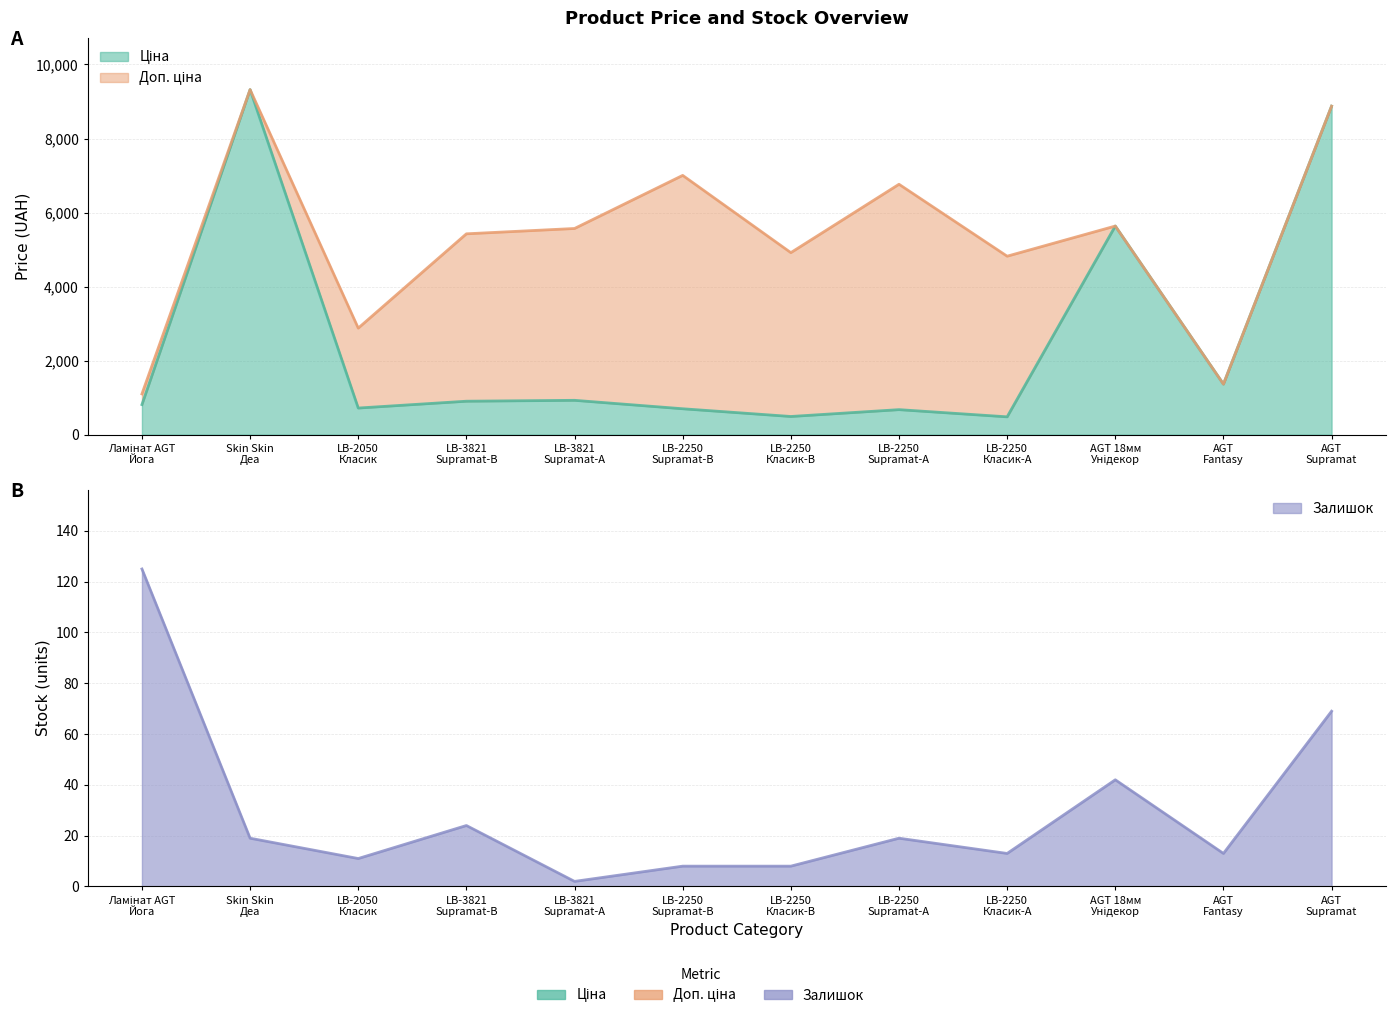

What are all the series names shown in the legend?

Ціна, Доп. ціна, Залишок